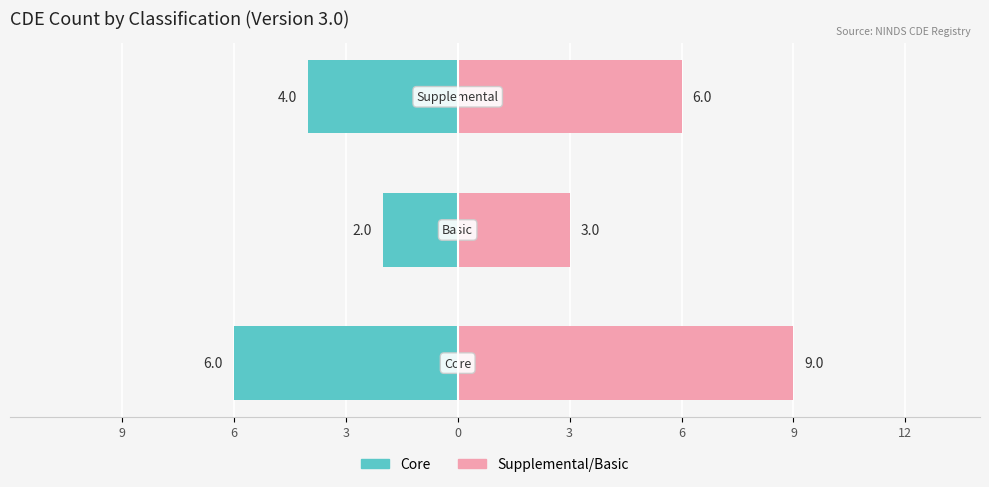

What is the difference between the maximum and minimum values in the Supplemental / right side series?

6